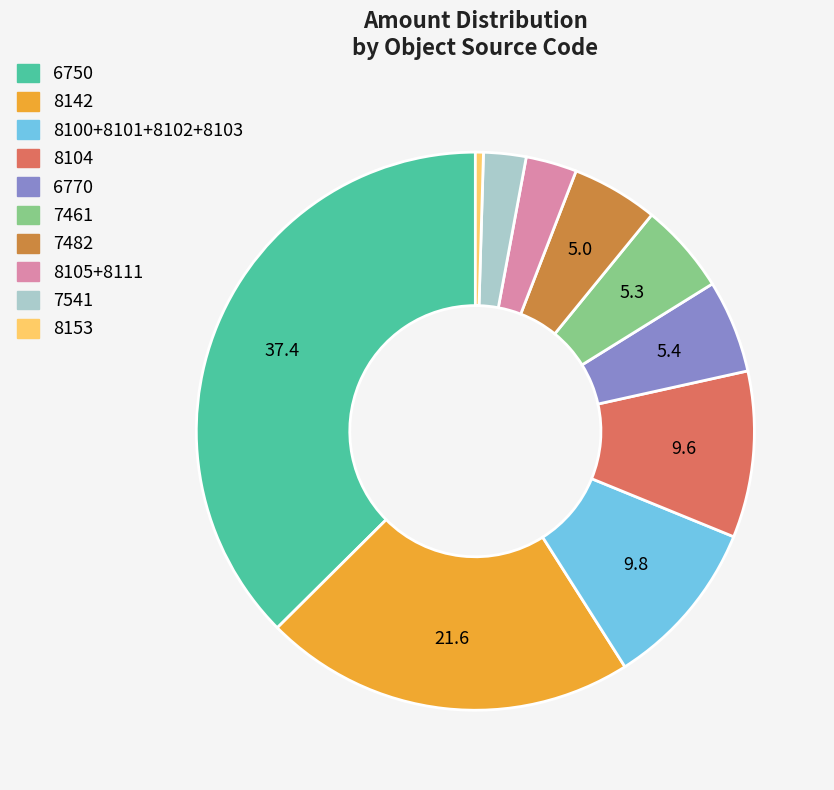

Is there a majority slice in this chart?

No